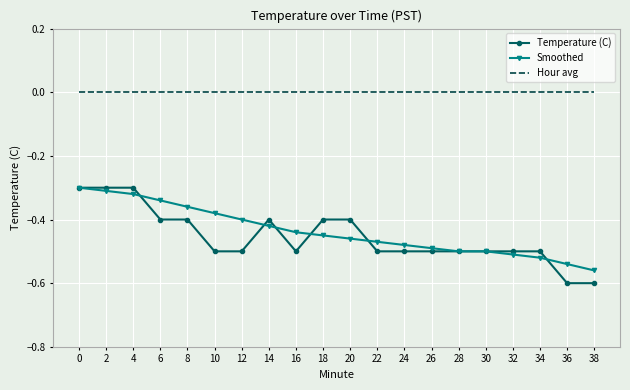

Is the value of Temperature (C) at 6 greater than the value of Smoothed at 16?

Yes